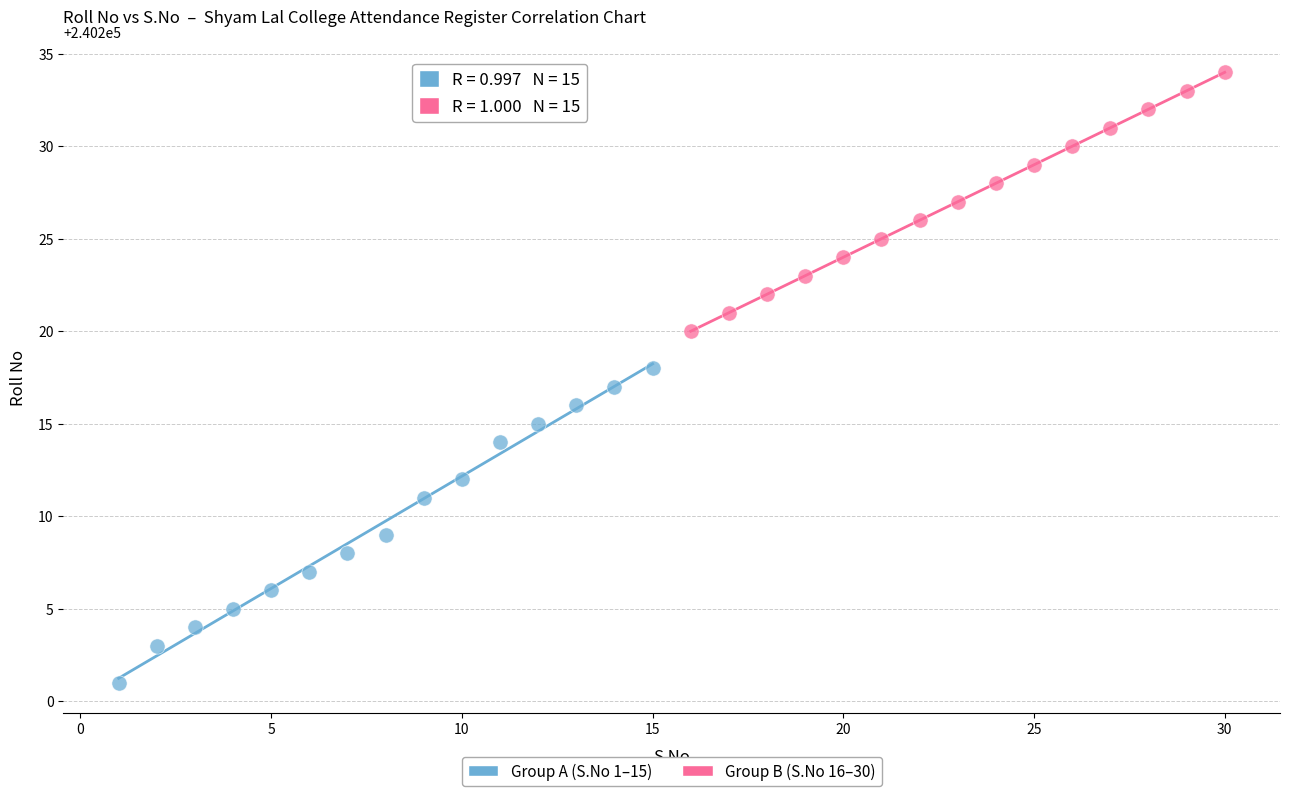

Which series contains the lowest Y value?

Group A (S.No 1–15)